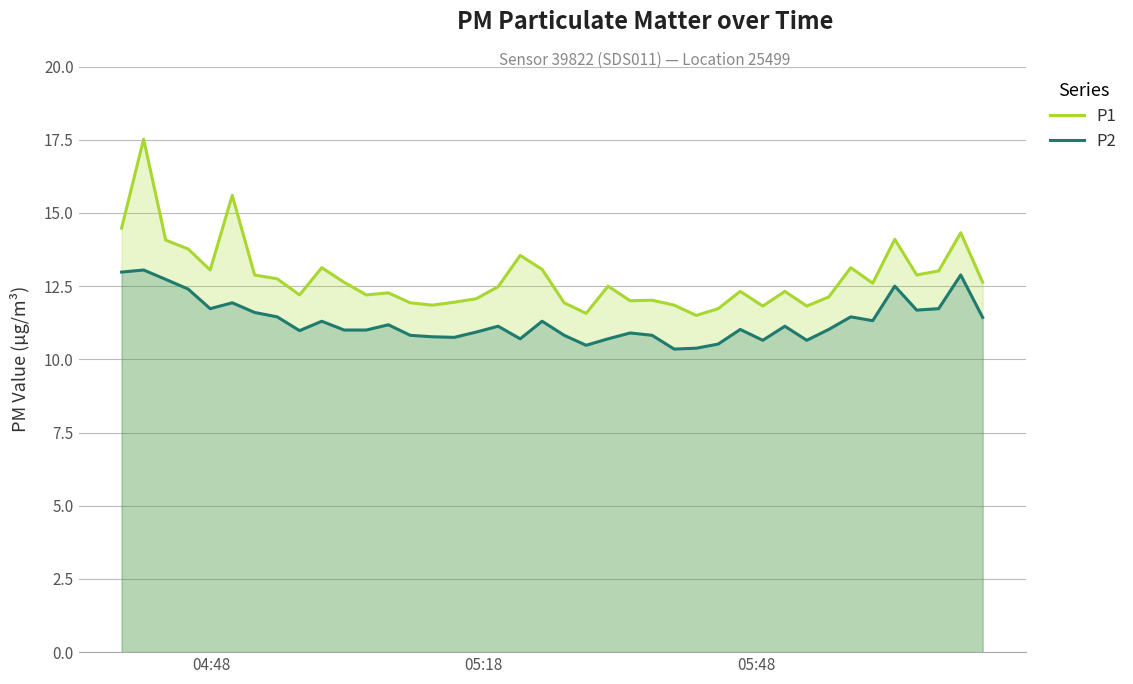

True or false: P1 and P2 cross at least once.

False